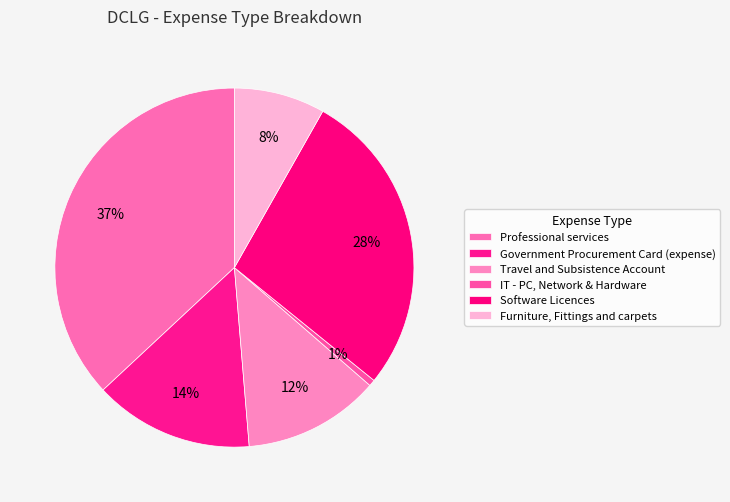

Is there a majority slice in this chart?

No